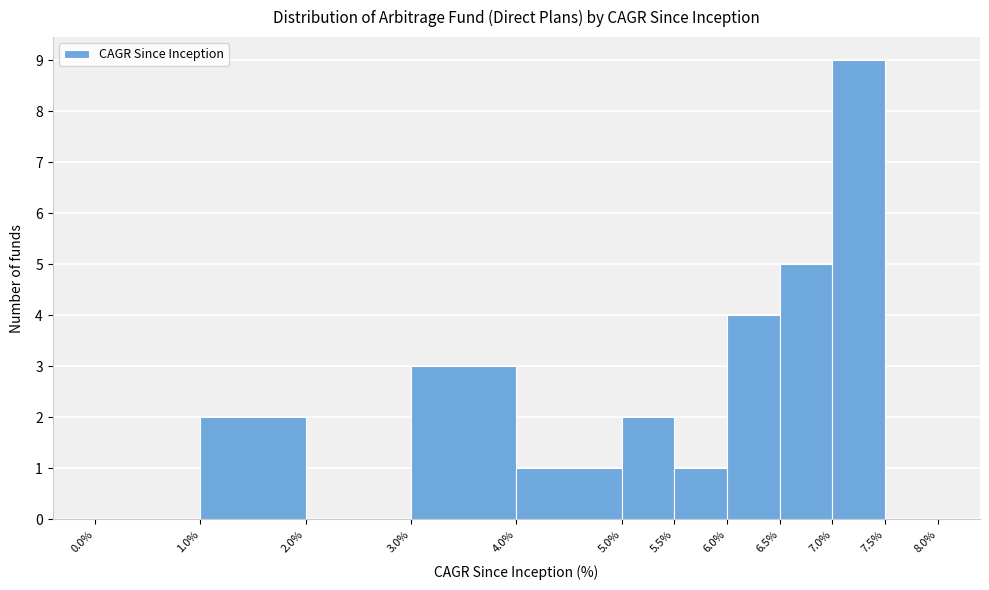

What is the height of the bar covering 6.0% to 6.5% on the x-axis? The values are not printed on the chart, so give them approximately, as read against the axis.

4